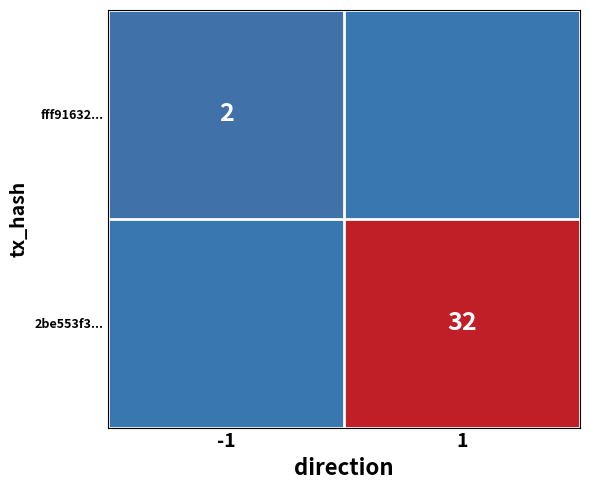

True or false: 2be553f3... has a value of 22 at 1.

False